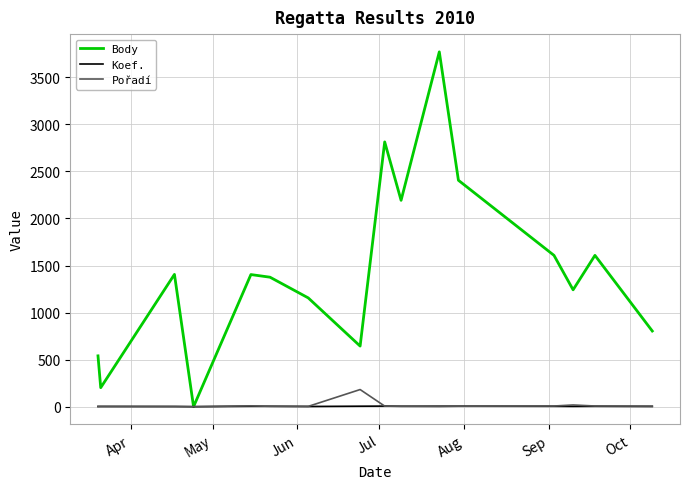

Which series has the largest total across all categories?

Body